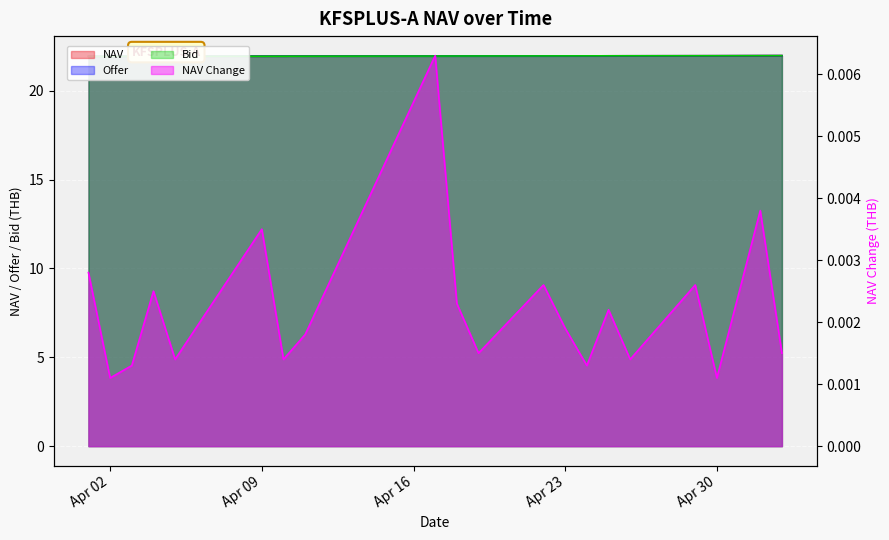

What is the sum of all Bid values?

439.1